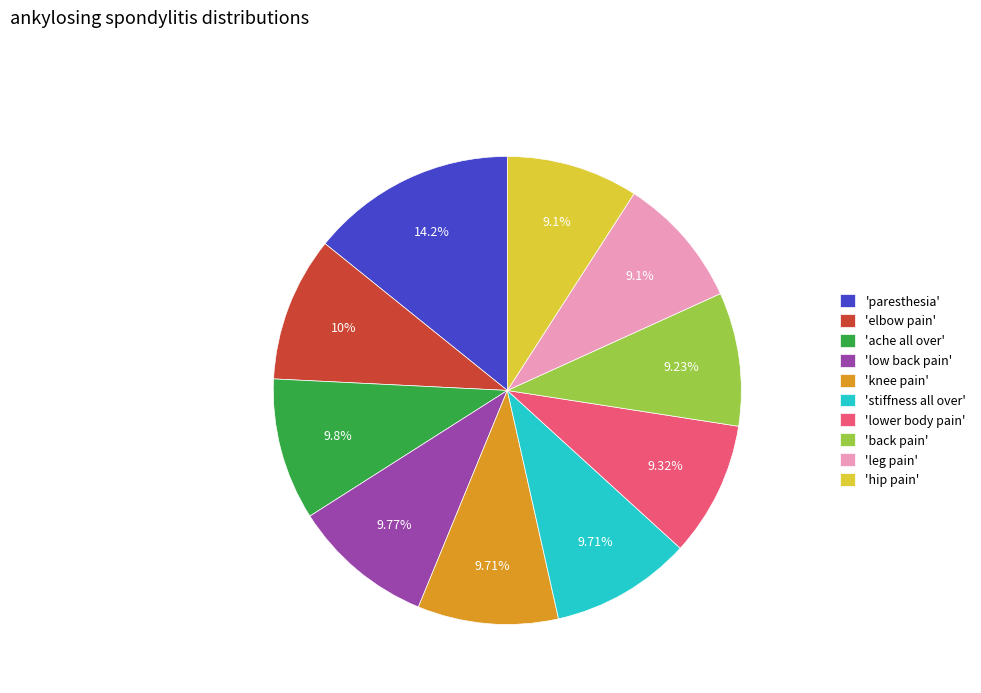

What is the ratio of the value at 'elbow pain' to the value at 'lower body pain'?

1.1